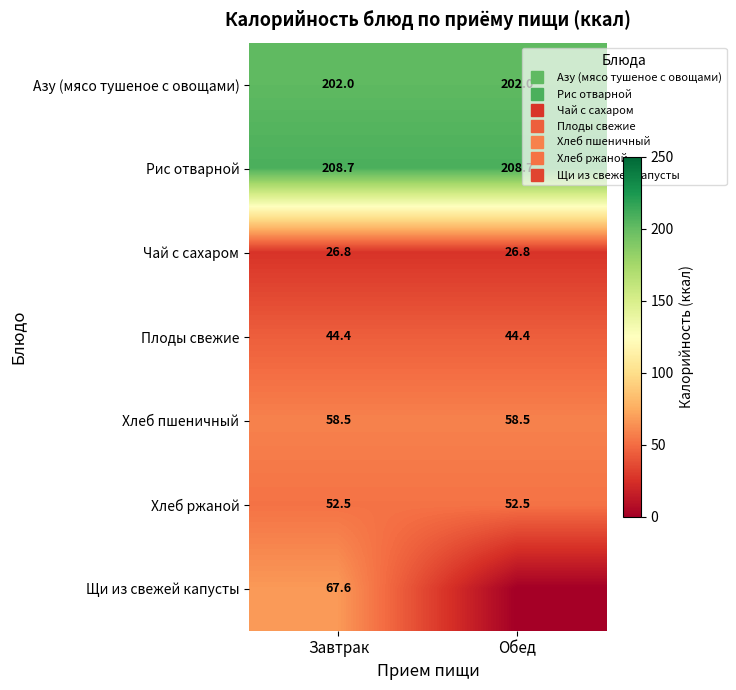

What is the lowest value of the Азу (мясо тушеное с овощами) series?

202.0